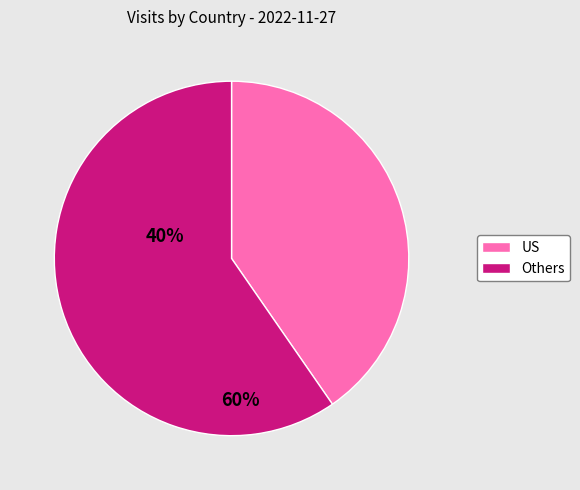

Combined, do US and Others account for over 50%?

Yes